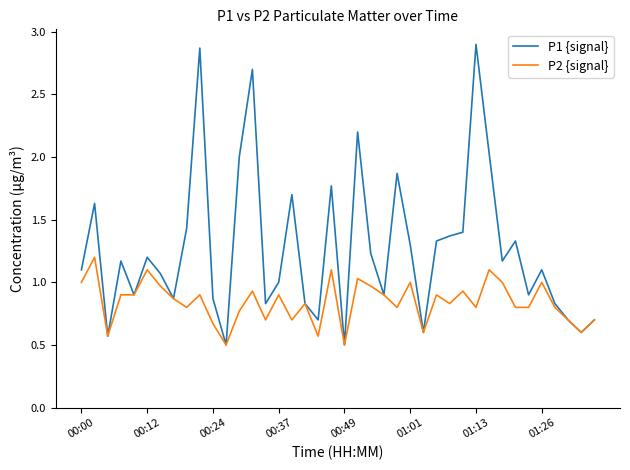

Which series has the largest range (max minus min)?

P1 {signal}